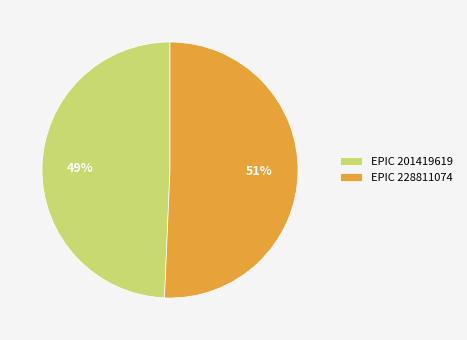

To the nearest percent, what percentage of the pie is EPIC 228811074?

51%